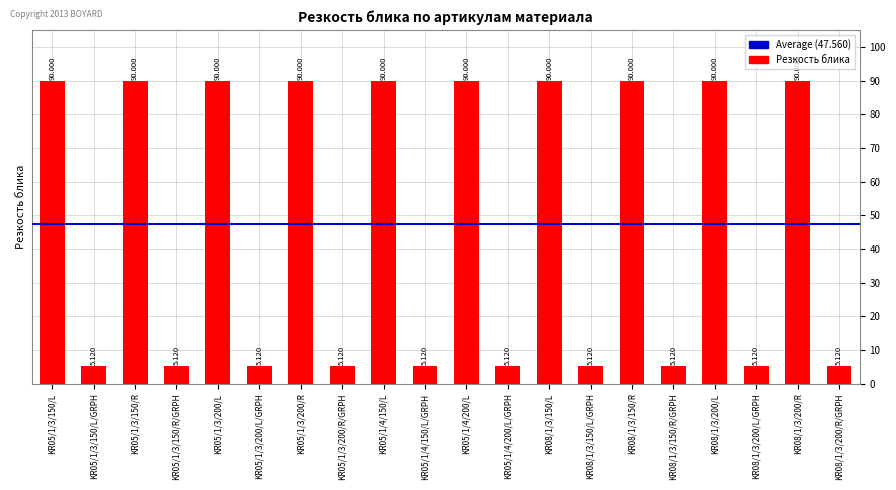

What is the ratio of the value at KR05/1/3/200/L/GRPH to the value at KR05/1/3/150/L?

0.1